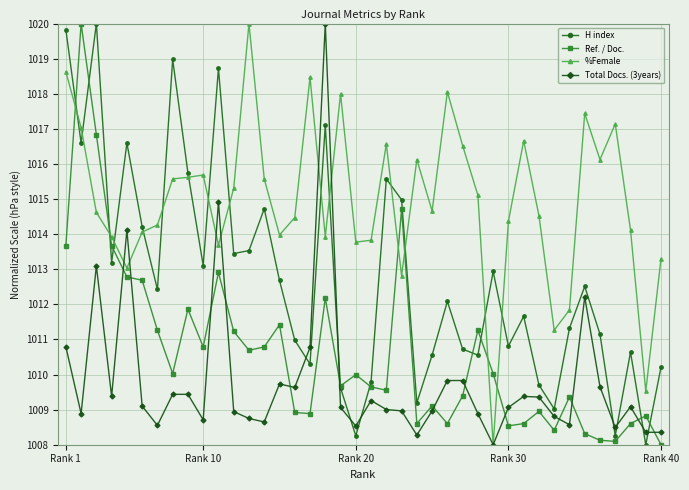

Rank the series by their average value, from highest to lowest.

%Female, H index, Ref. / Doc., Total Docs. (3years)